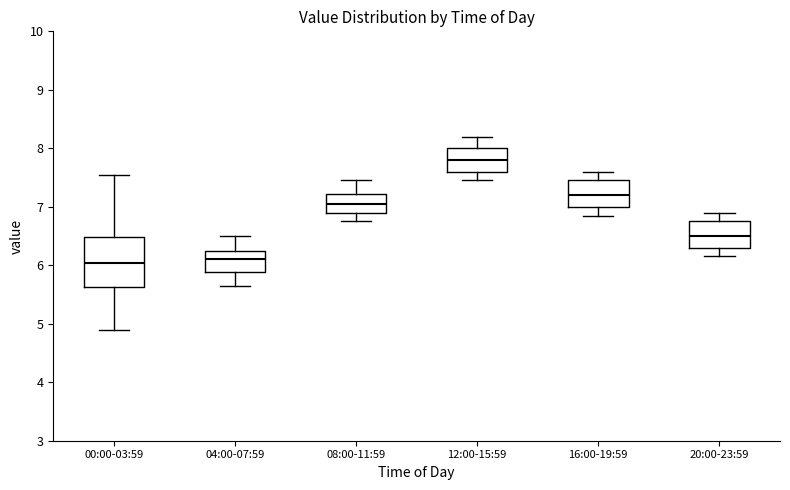

Reading left to right, transcribe this box plot: for each box, give where its median line is, the range the box spans, and where its two whiskers end, as read against the y-axis. The values are not printed on the chart, so give them approximately, as read against the axis.

00:00-03:59: median 6.0, box 5.6 to 6.5, whiskers 4.9 to 7.6
04:00-07:59: median 6.1, box 5.9 to 6.3, whiskers 5.7 to 6.5
08:00-11:59: median 7.1, box 6.9 to 7.2, whiskers 6.8 to 7.5
12:00-15:59: median 7.8, box 7.6 to 8.0, whiskers 7.5 to 8.2
16:00-19:59: median 7.2, box 7.0 to 7.5, whiskers 6.9 to 7.6
20:00-23:59: median 6.5, box 6.3 to 6.8, whiskers 6.2 to 6.9